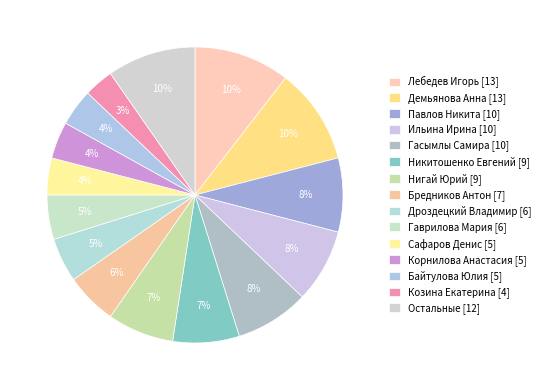

What is the largest slice in the pie chart?

Демьянова Анна